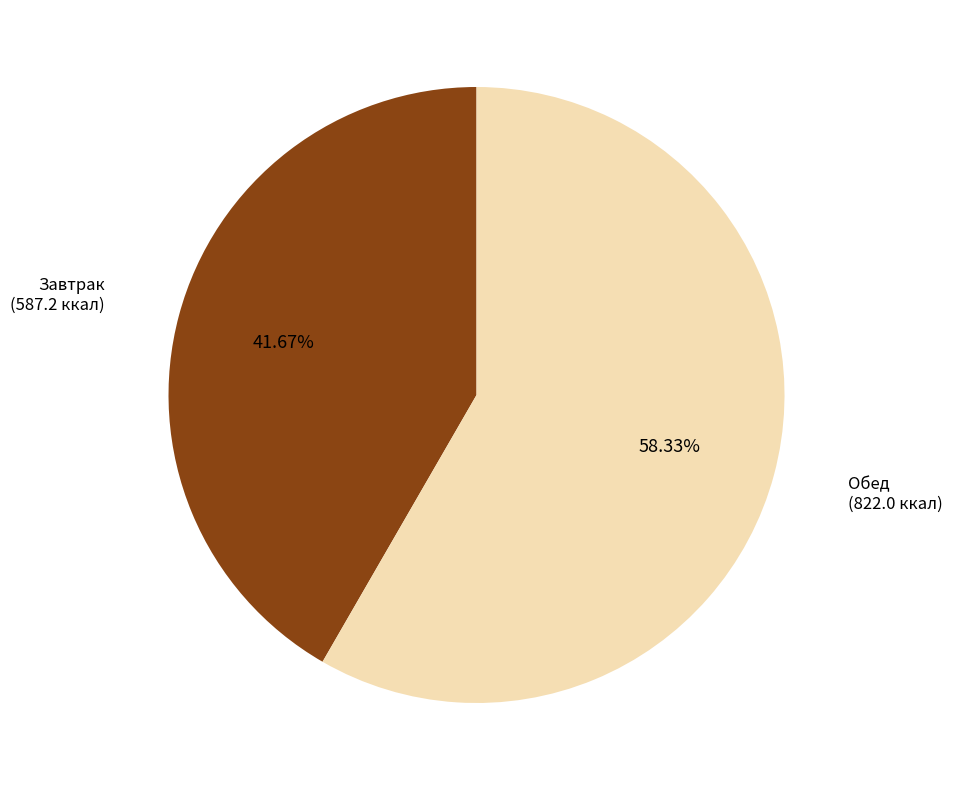

To the nearest percent, what percentage of the pie is Обед?

58%